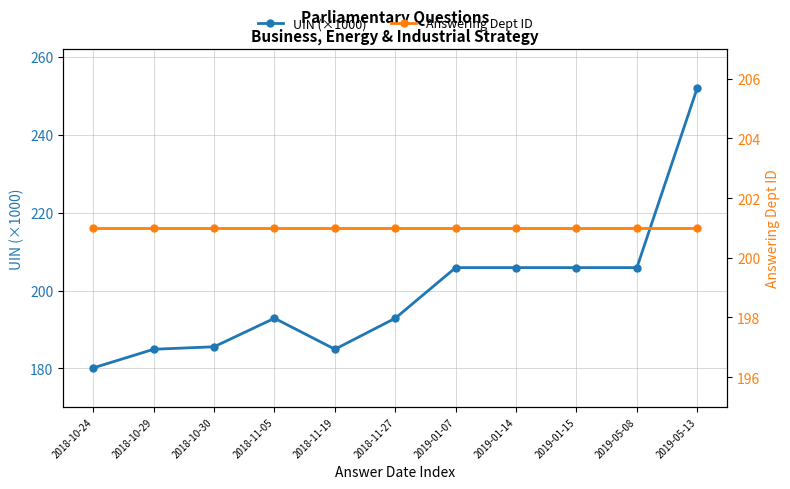

What position from the right is 2018-10-30?

9